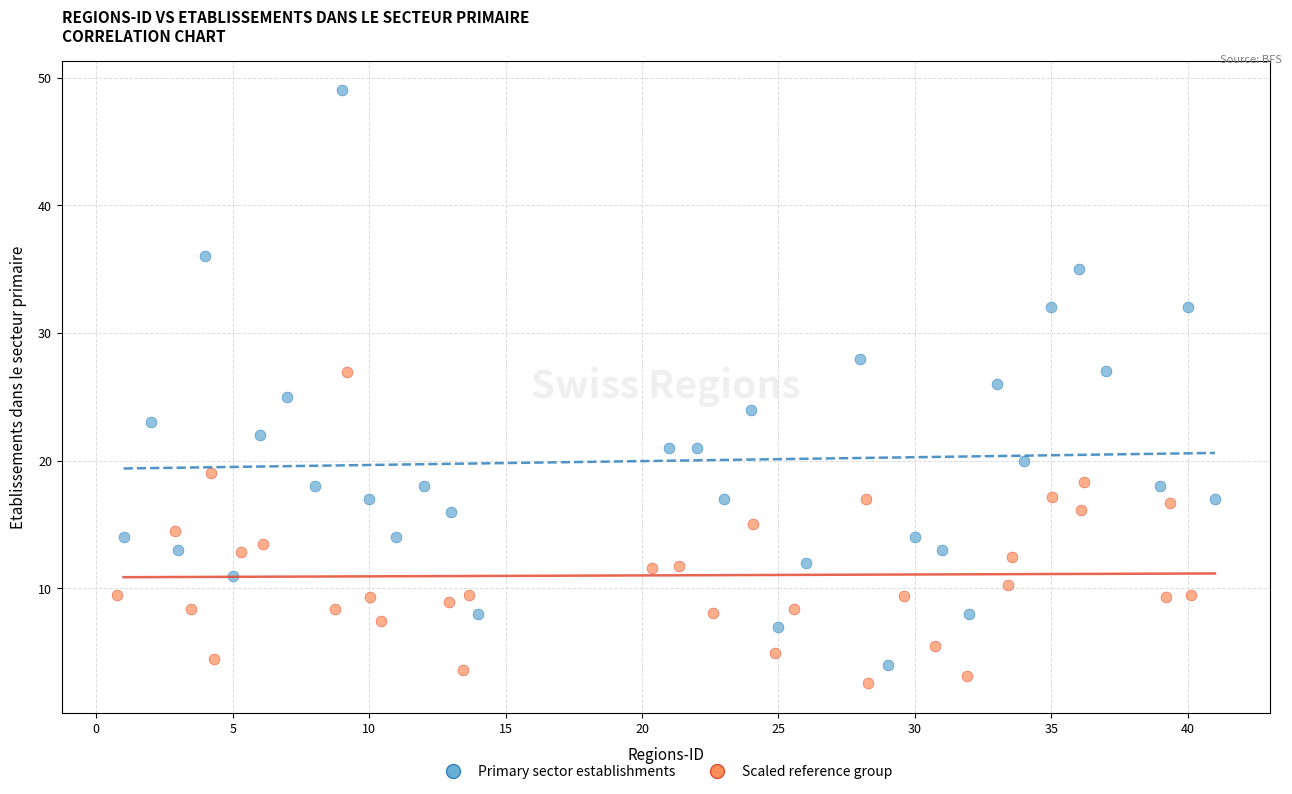

Which series has the largest Y range (max minus min)?

Primary sector establishments